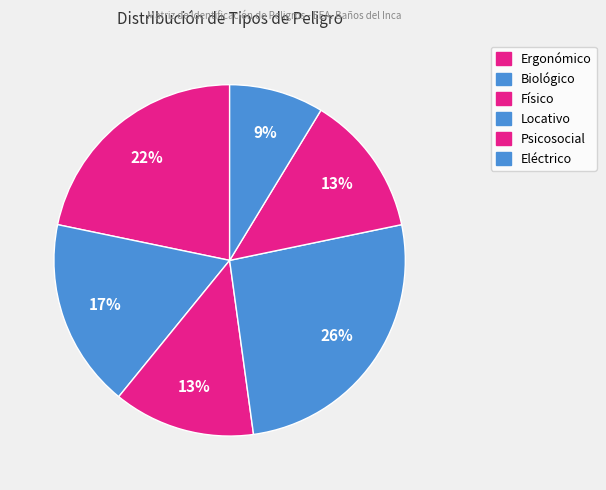

What percentage is NOT represented by Eléctrico?

91.3%